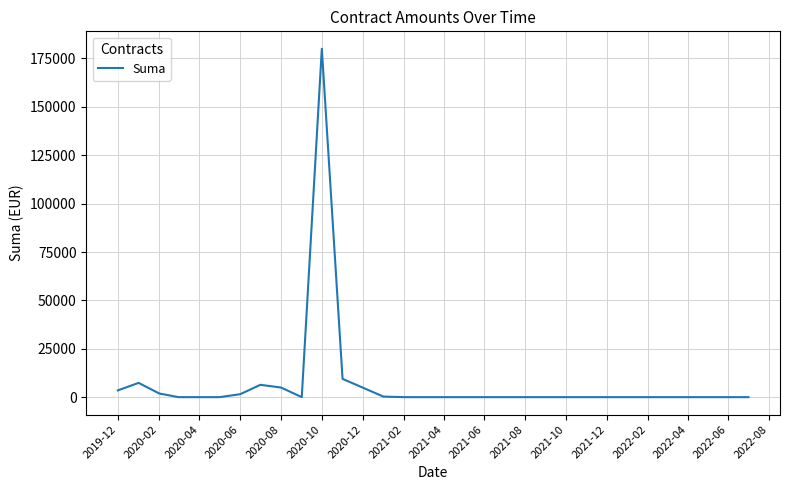

What is the difference between the second highest and minimum values?

9442.8